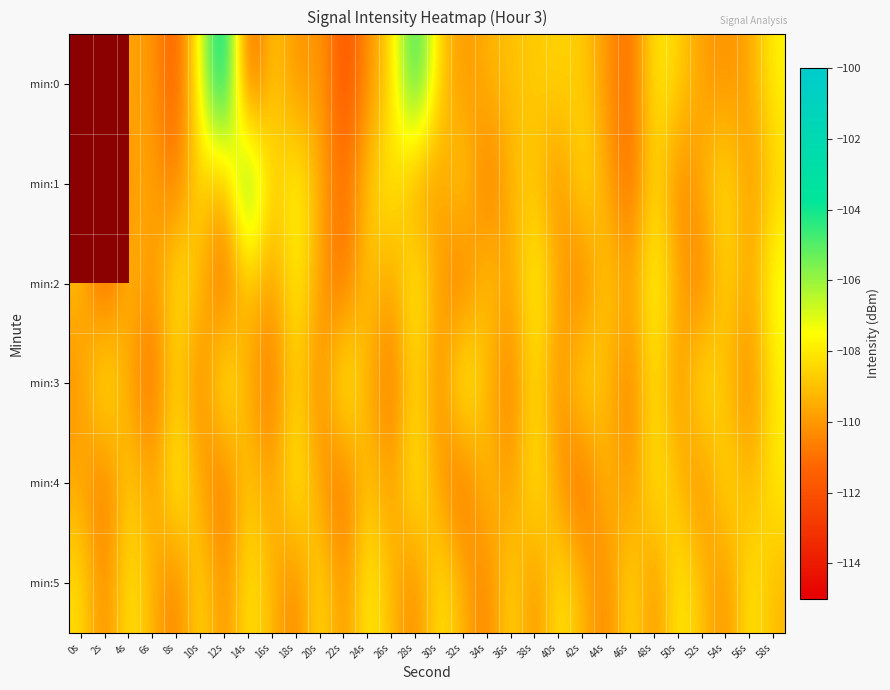

Between 12s and 30s, which series saw the biggest shift?

min:0